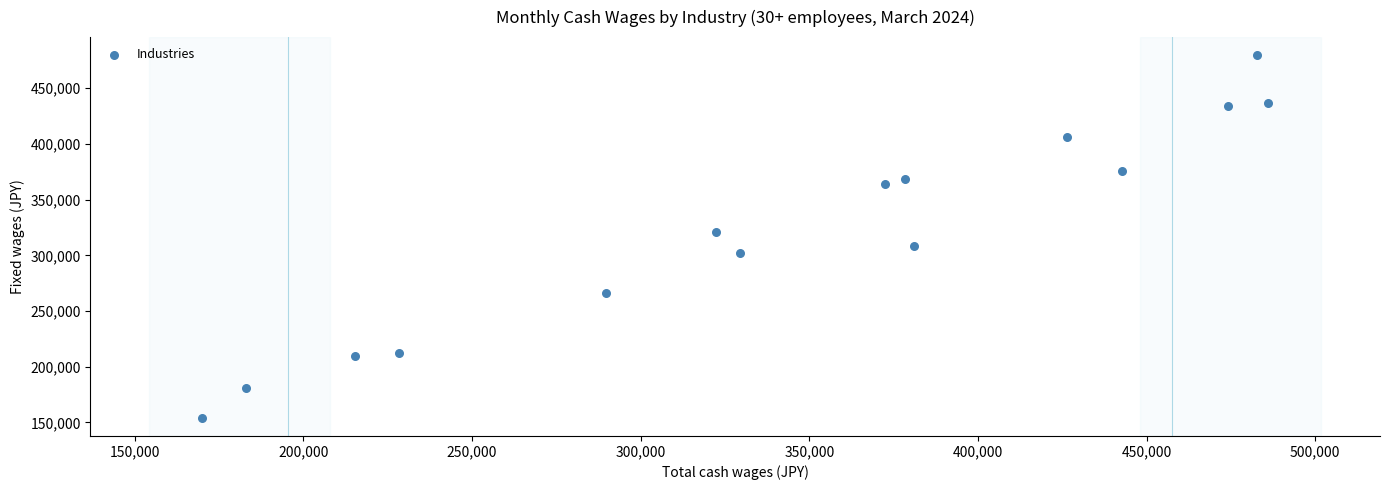

What is the range of X values (max minus min)?

315980